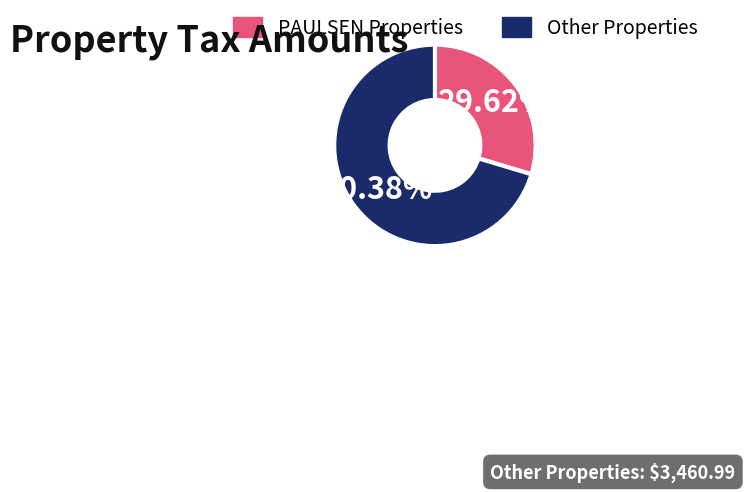

Is there a majority slice in this chart?

Yes